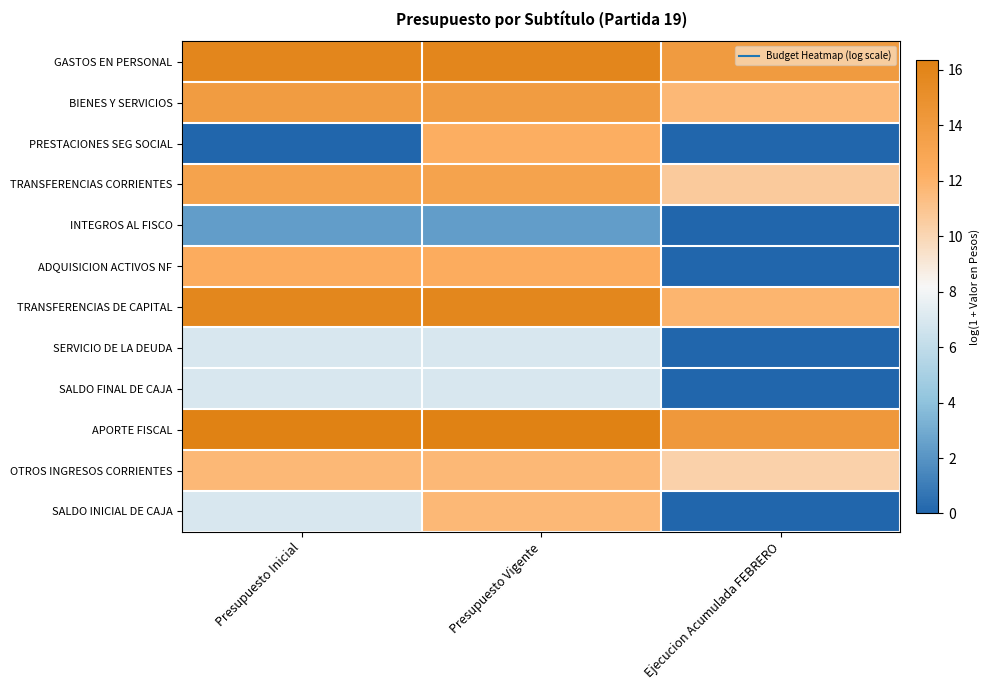

List the series in order of their peak value, highest first.

APORTE FISCAL, GASTOS EN PERSONAL, TRANSFERENCIAS DE CAPITAL, BIENES Y SERVICIOS, TRANSFERENCIAS CORRIENTES, ADQUISICION ACTIVOS NF, PRESTACIONES SEG SOCIAL, SALDO INICIAL DE CAJA, OTROS INGRESOS CORRIENTES, SERVICIO DE LA DEUDA, SALDO FINAL DE CAJA, INTEGROS AL FISCO